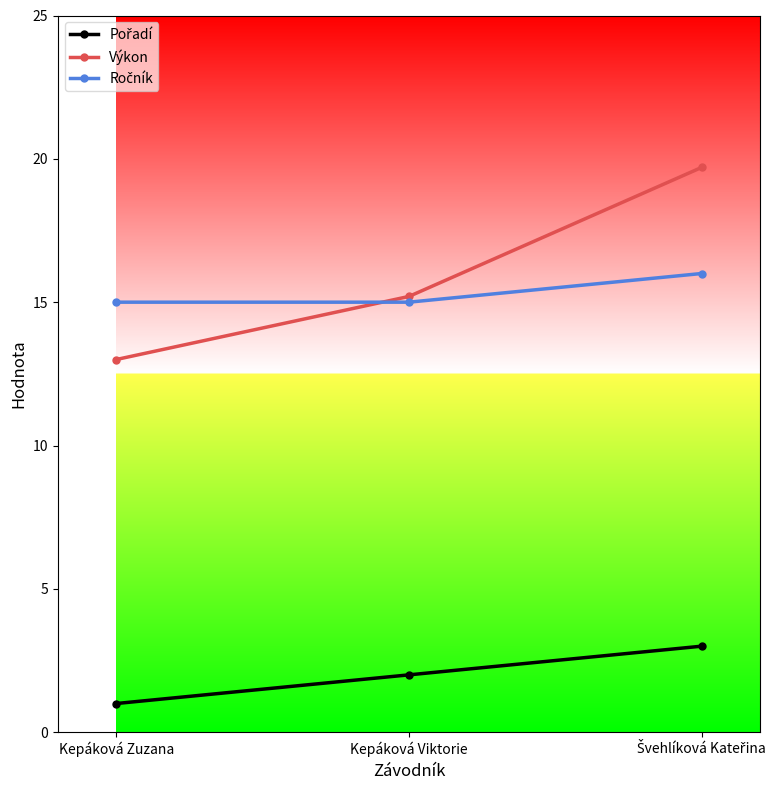

The value of Výkon at Kepáková Zuzana is 8.9. True or false?

False